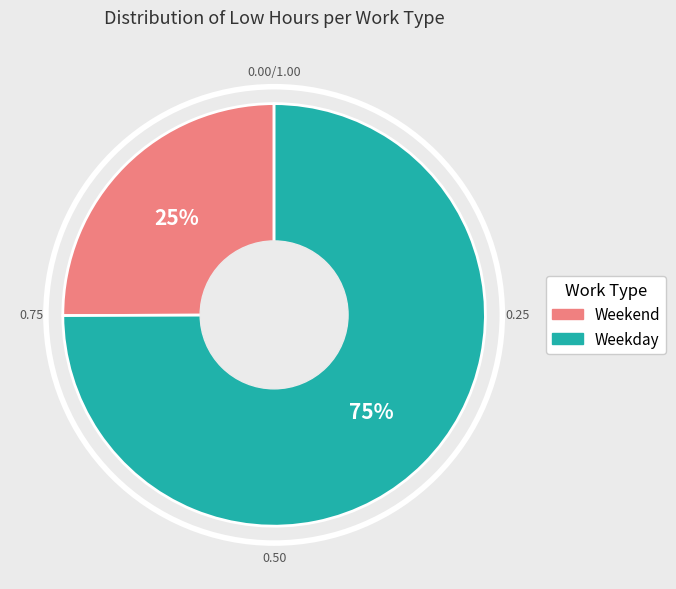

Does any single category account for the majority?

Yes